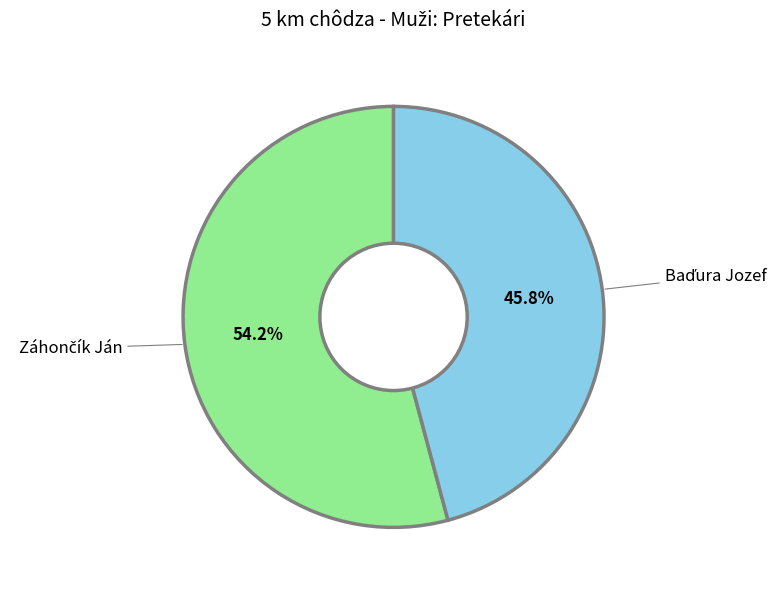

Is there any slice that represents more than half of the pie?

Yes